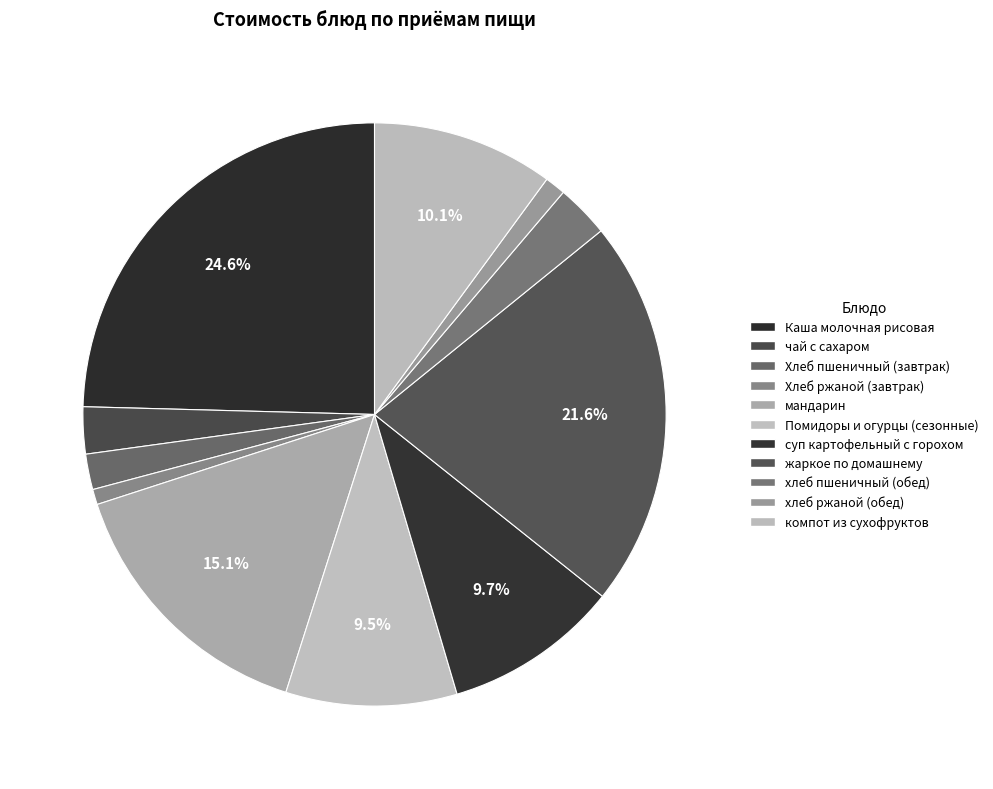

Combined, do суп картофельный с горохом and чай с сахаром account for over 50%?

No